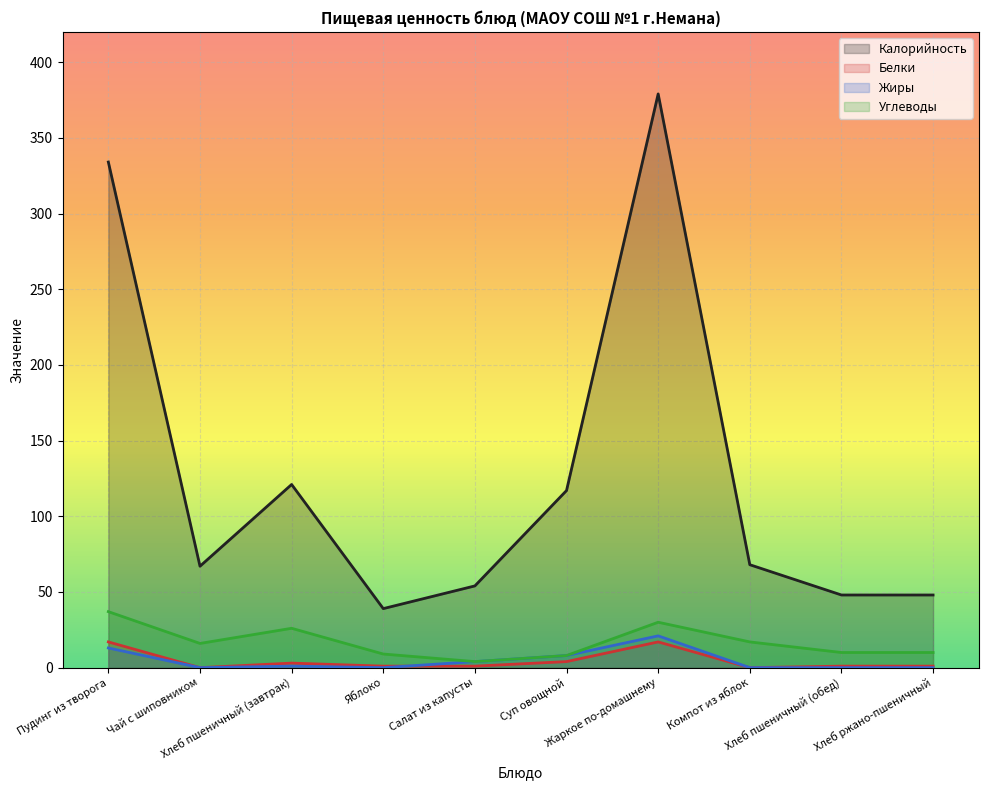

At Яблоко, list the series in order from smallest to largest.

Жиры, Белки, Углеводы, Калорийность